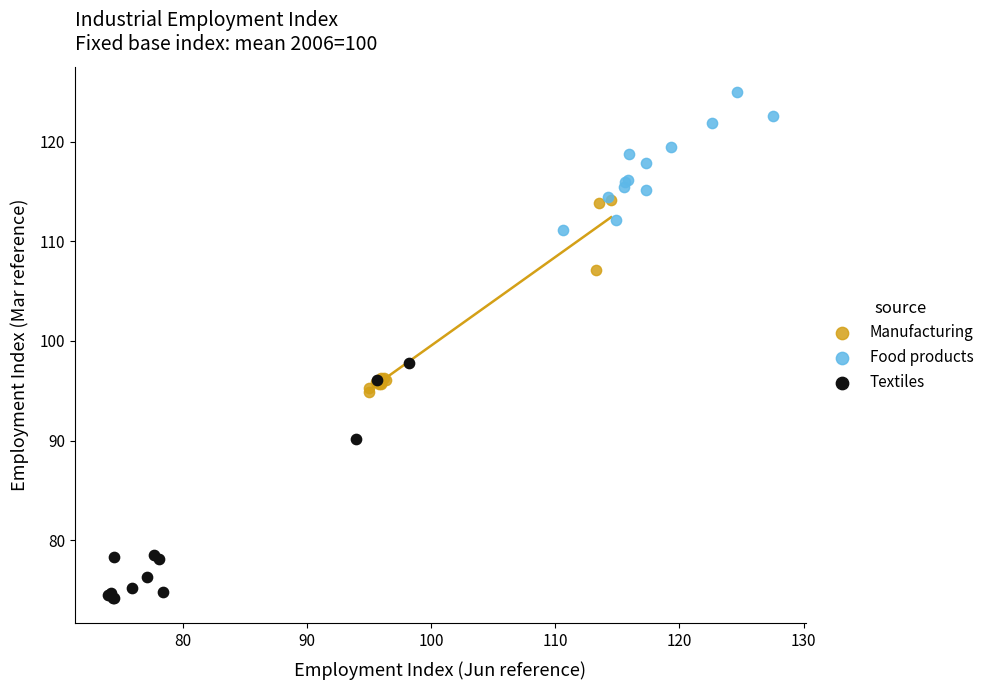

Which series reaches the minimum Y coordinate?

Textiles